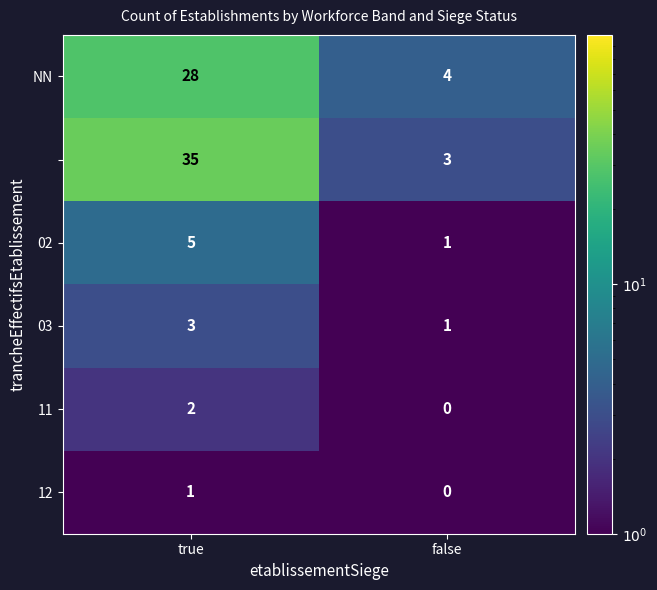

What is the difference between the highest and lowest values at false?

4